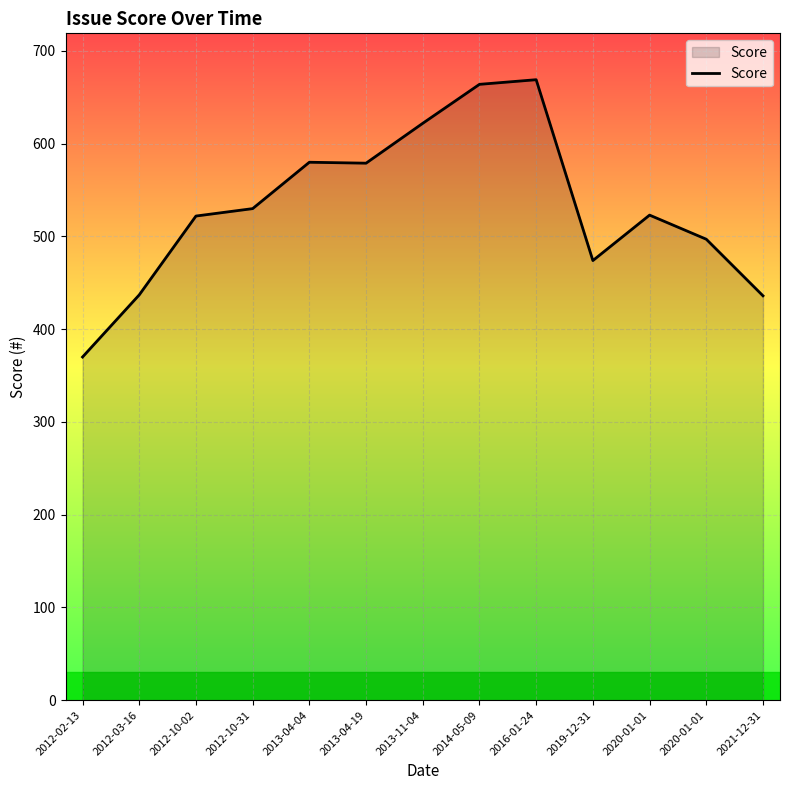

Approximately how many times larger is the value at 2020-01-01 compared to 2016-01-24?

0.8